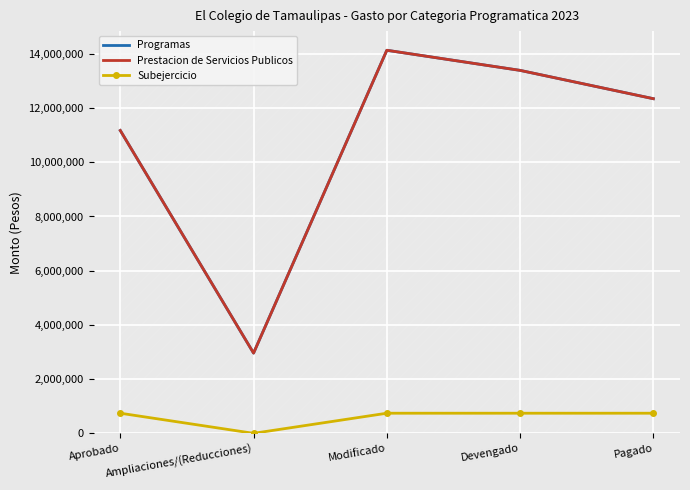

At how many categories does at least one series exceed 9050564?

4